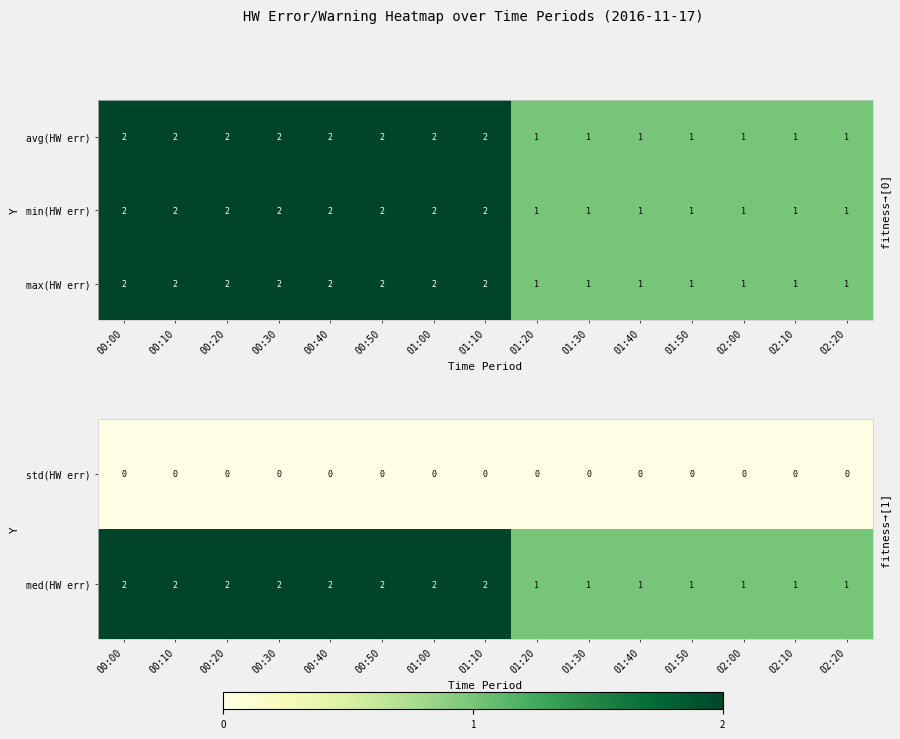

Count the min(HW err) values in the range 1 to 2.

15